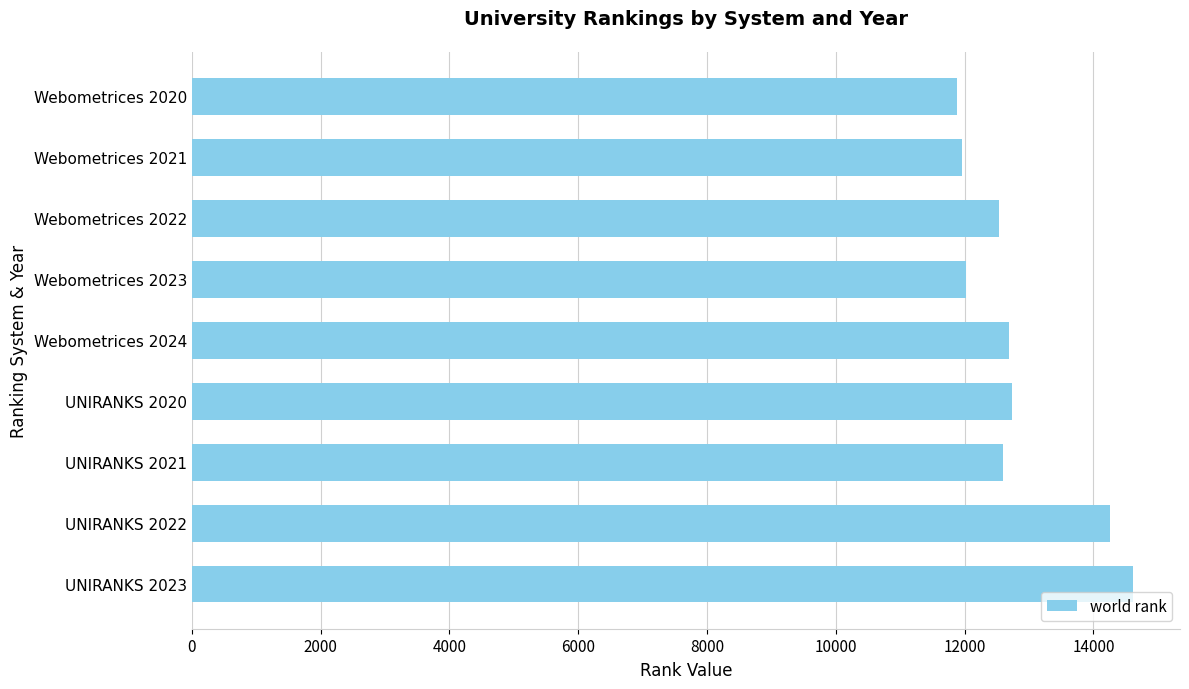

Where is the data nearest to the value 13250?

UNIRANKS 2020